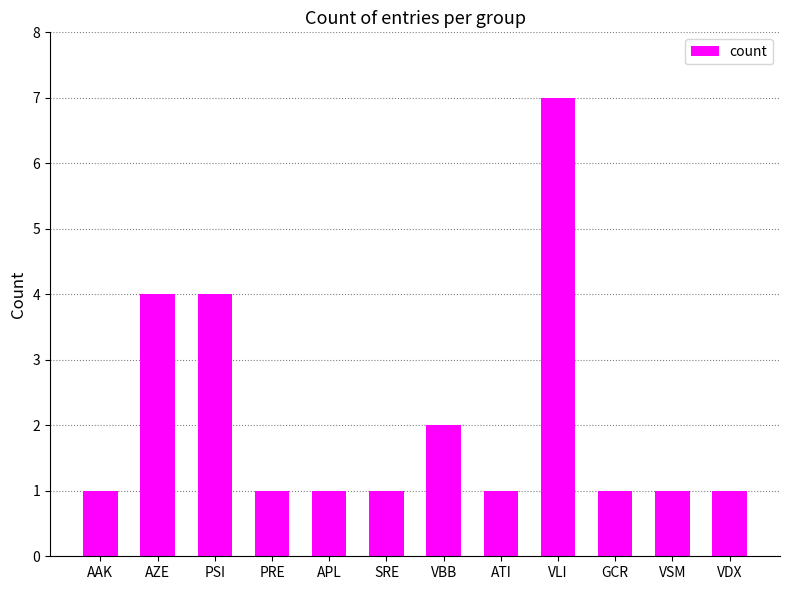

What value does the data have at AZE?

4